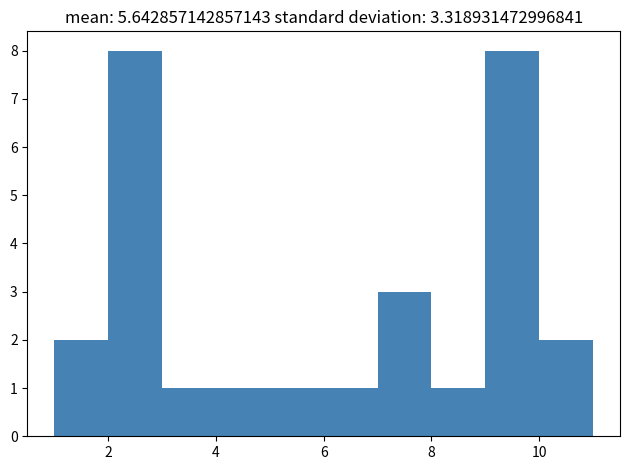

How tall is the bar that spans 10 to 11 on the x-axis? The values are not printed on the chart, so give them approximately, as read against the axis.

2